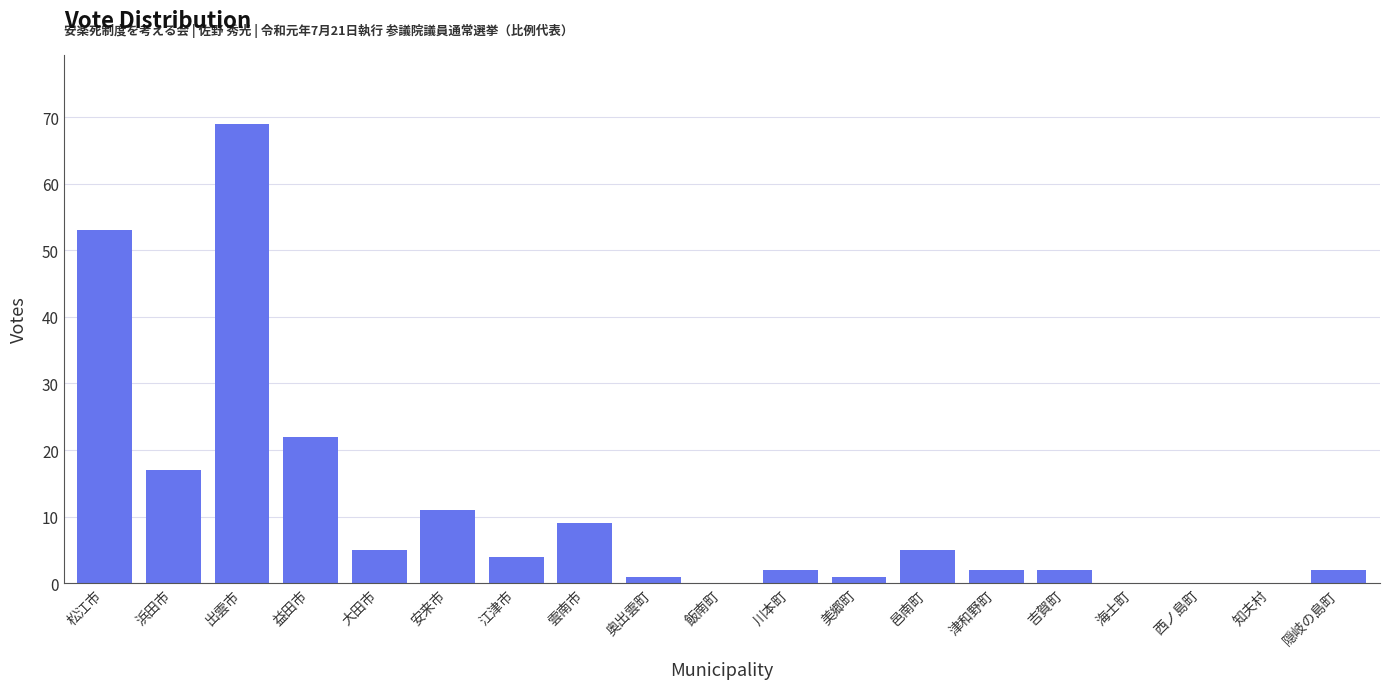

Reading left to right, list all the values displayed in this chart.

松江市=53	浜田市=17	出雲市=69	益田市=22	大田市=5	安来市=11	江津市=4	雲南市=9	奥出雲町=1	飯南町=0	川本町=2	美郷町=1	邑南町=5	津和野町=2	吉賀町=2	海士町=0	西ノ島町=0	知夫村=0	隠岐の島町=2